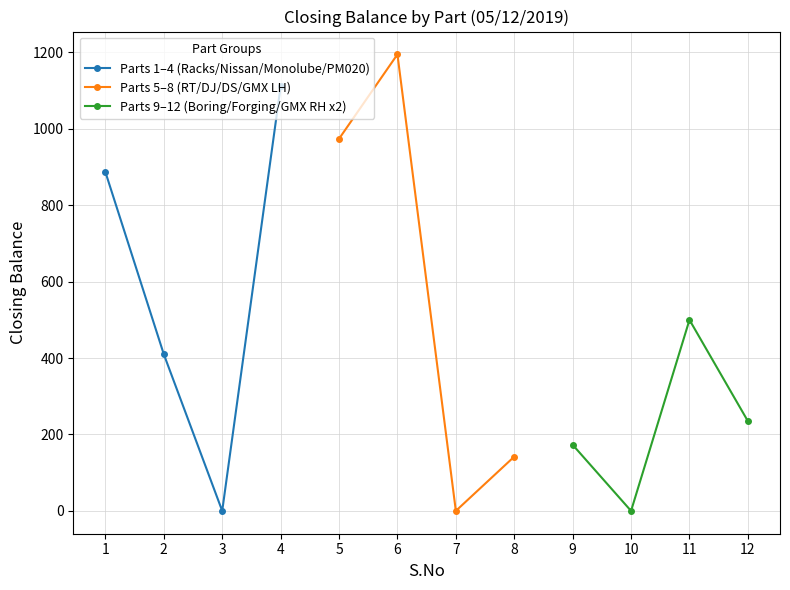

What value does the Parts 9–12 (Boring/Forging/GMX RH x2) series have at 12, to the nearest 10?

240